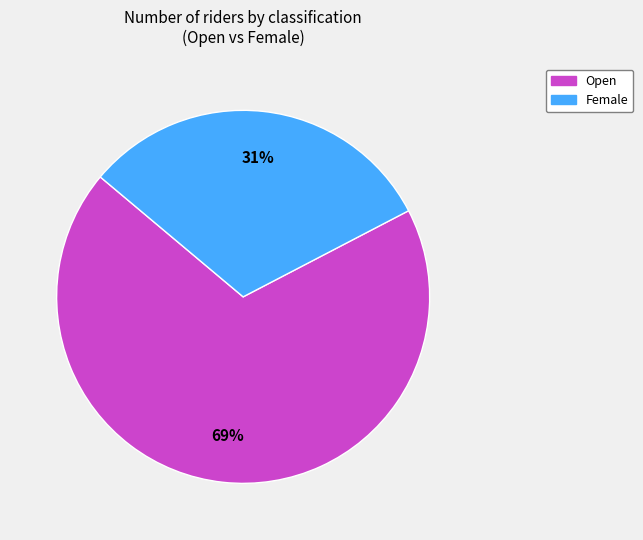

How many segments does this pie chart have?

2